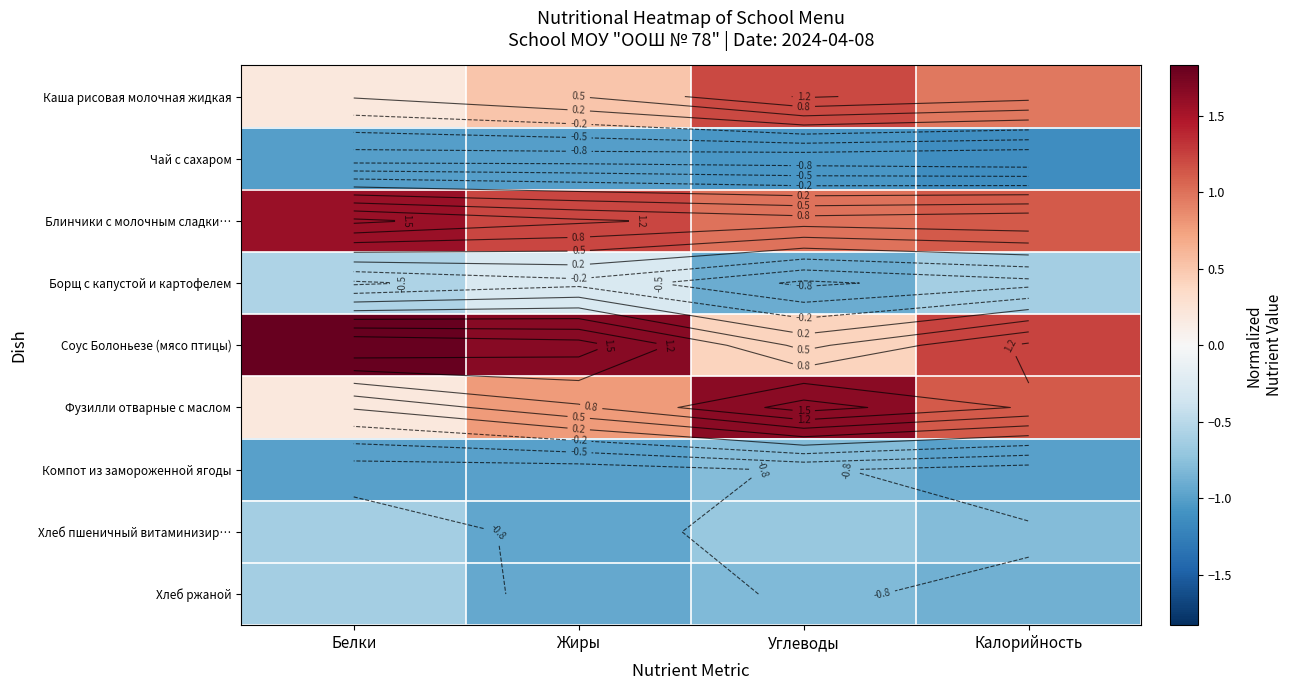

What is the sum of the Соус Болоньезе (мясо птицы) values at Жиры and Углеводы?

2.1